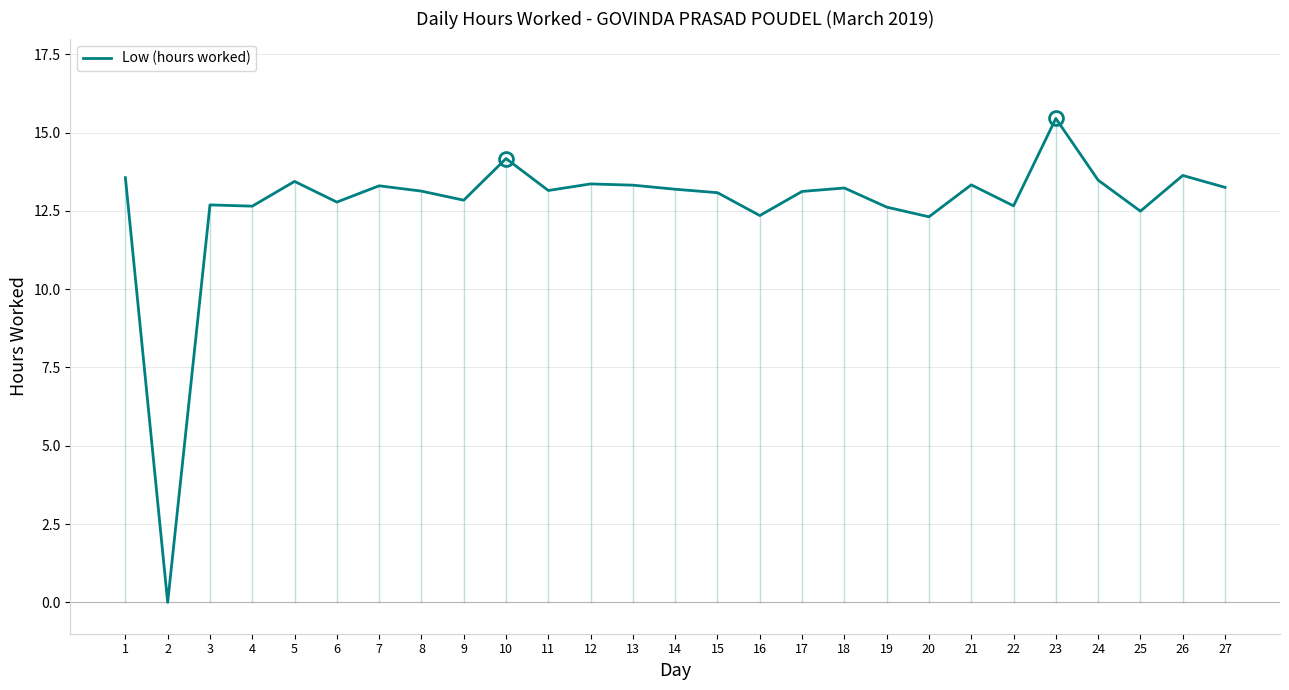

Approximately how many times larger is the value at 14 compared to 25?

1.1